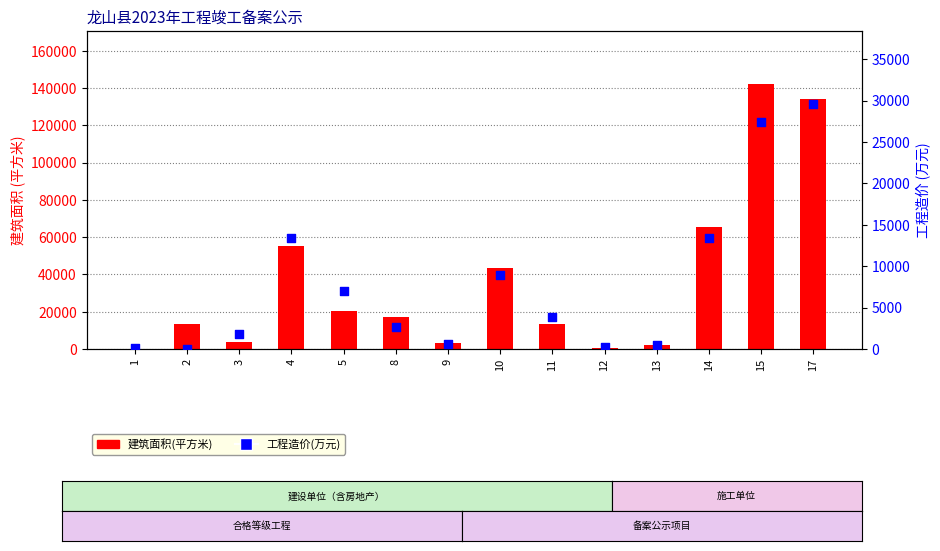

At which category is the sum across all series the highest?

15